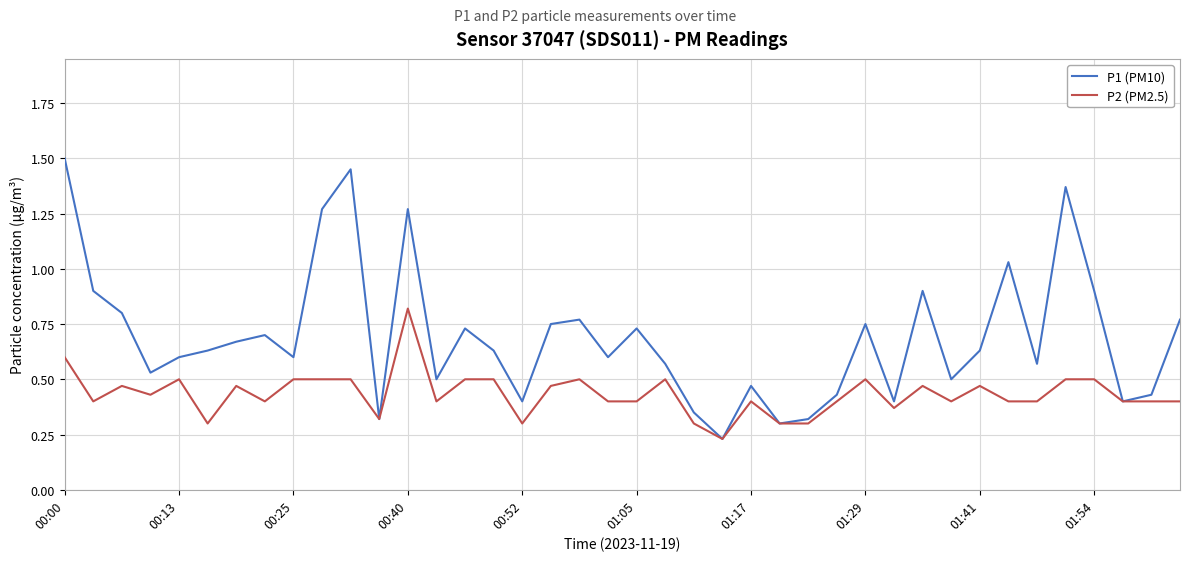

Which series has the largest total across all categories?

P1 (PM10)